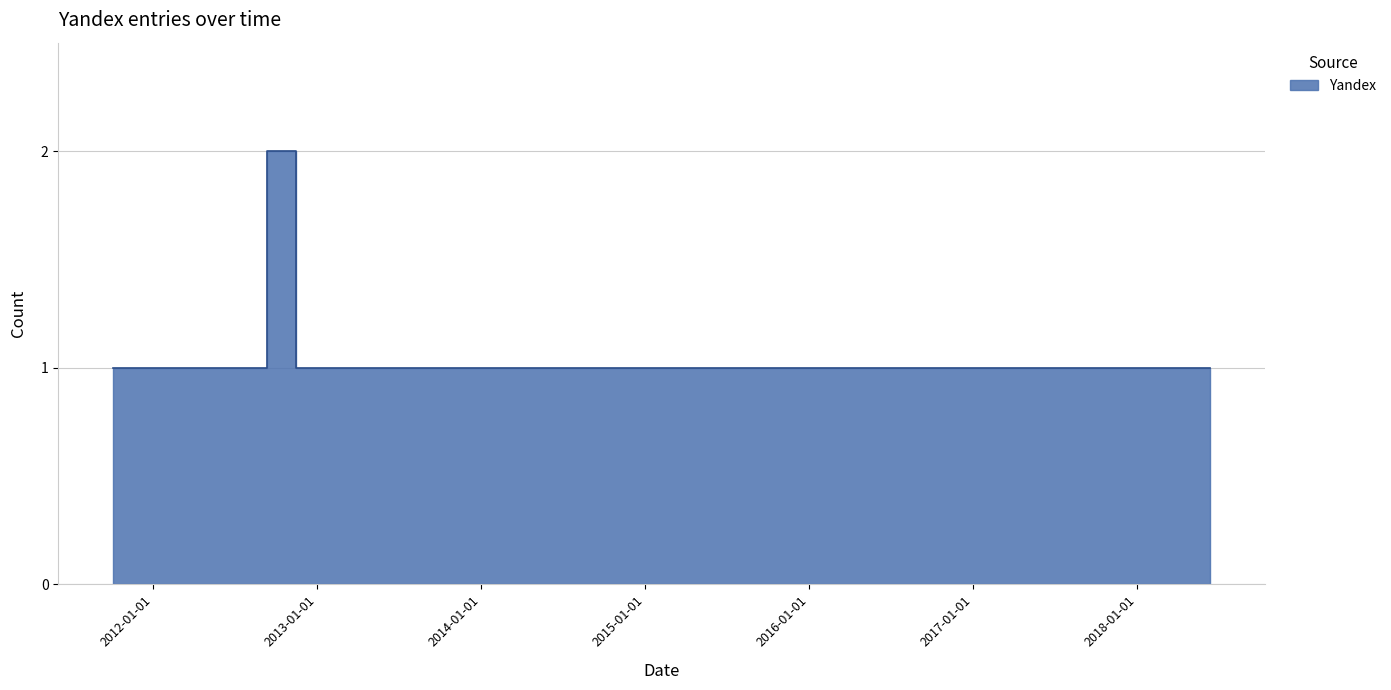

The chart shows a value of 2 at 2012-09-10. True or false?

False